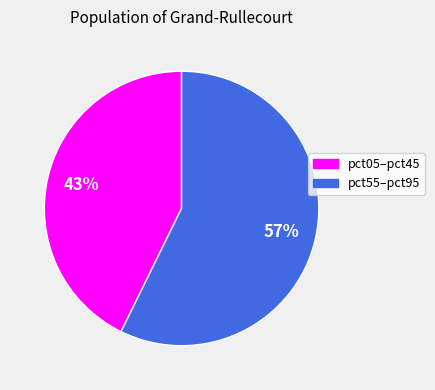

Is there a majority slice in this chart?

Yes